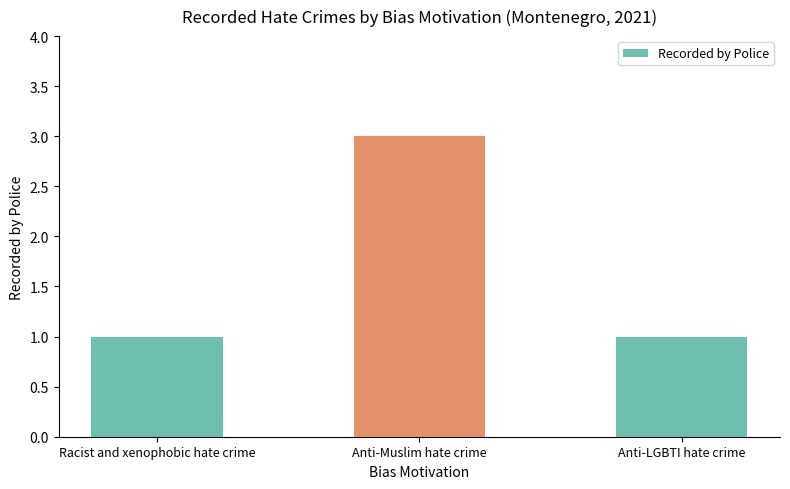

Does the chart contain any negative values?

No